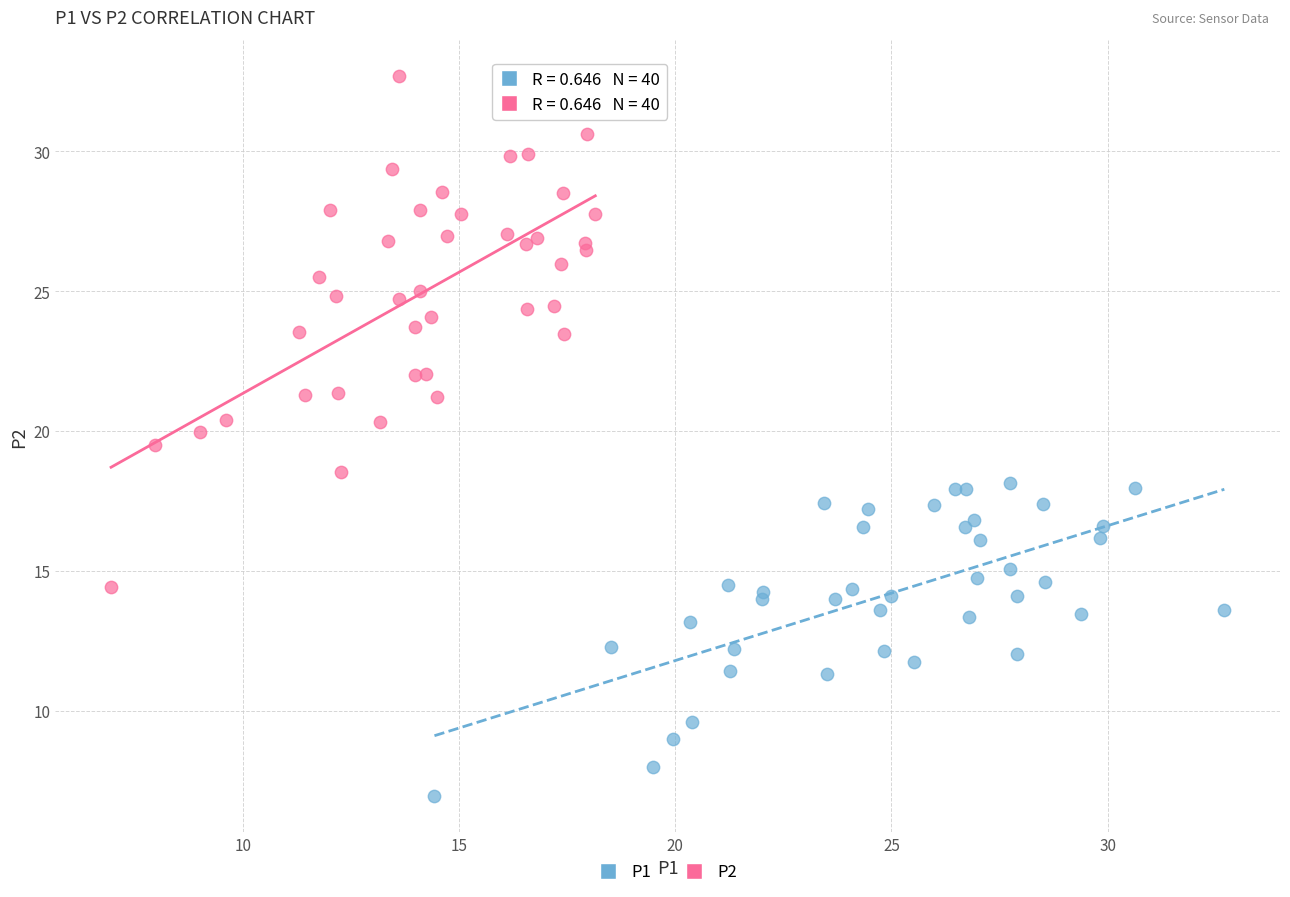

What are all the series names shown in the legend?

P1, P2